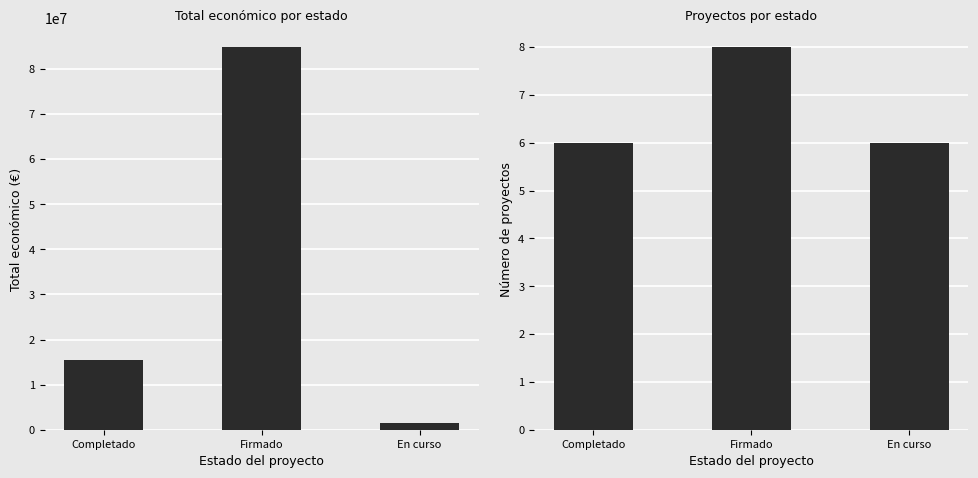

The value of Número de proyectos at Firmado is 8. True or false?

True